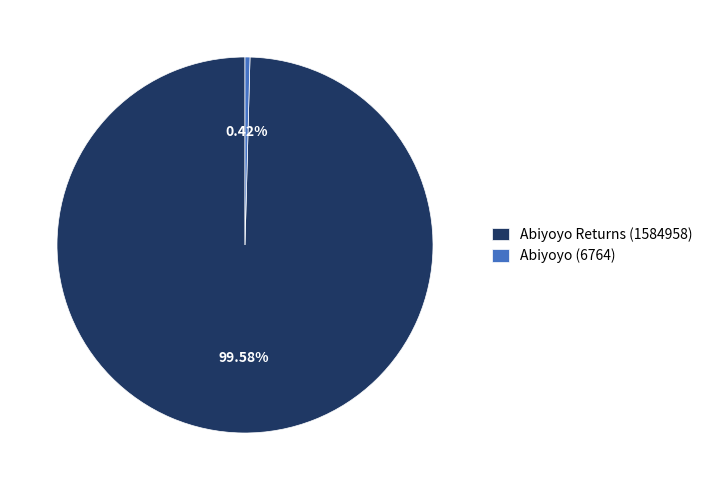

True or false: Abiyoyo (6764) accounts for 15% of the total.

False